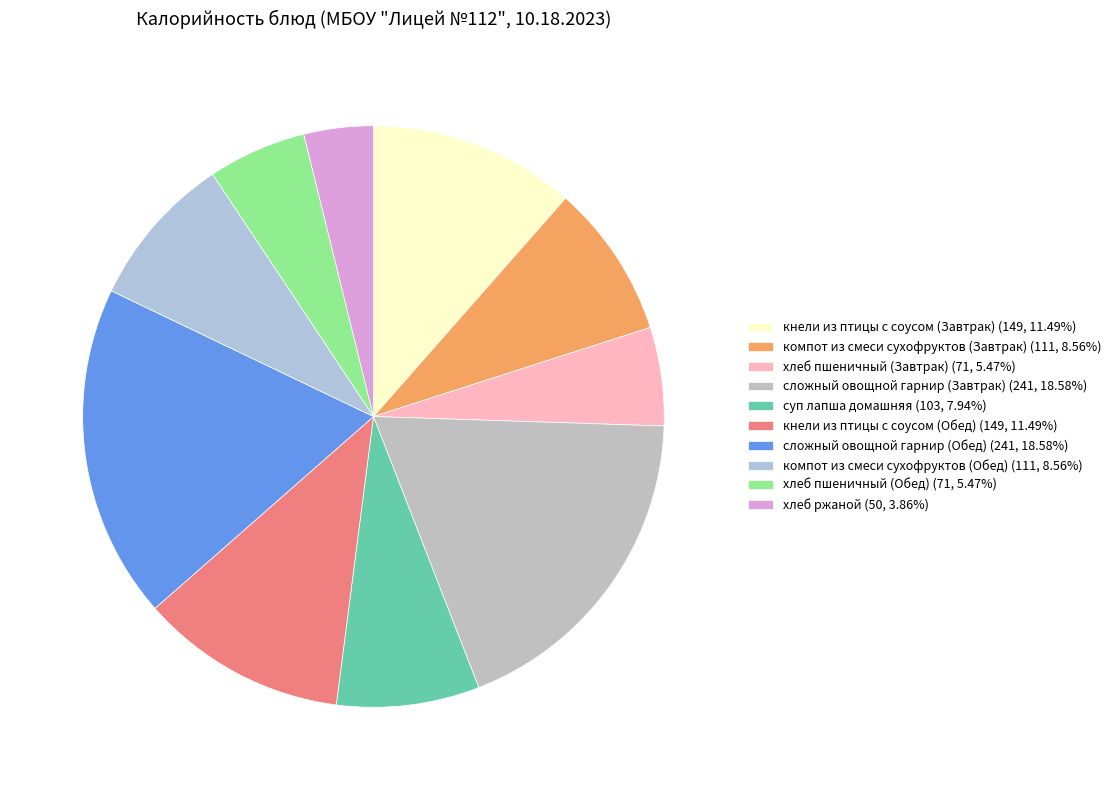

How many segments does this pie chart have?

10